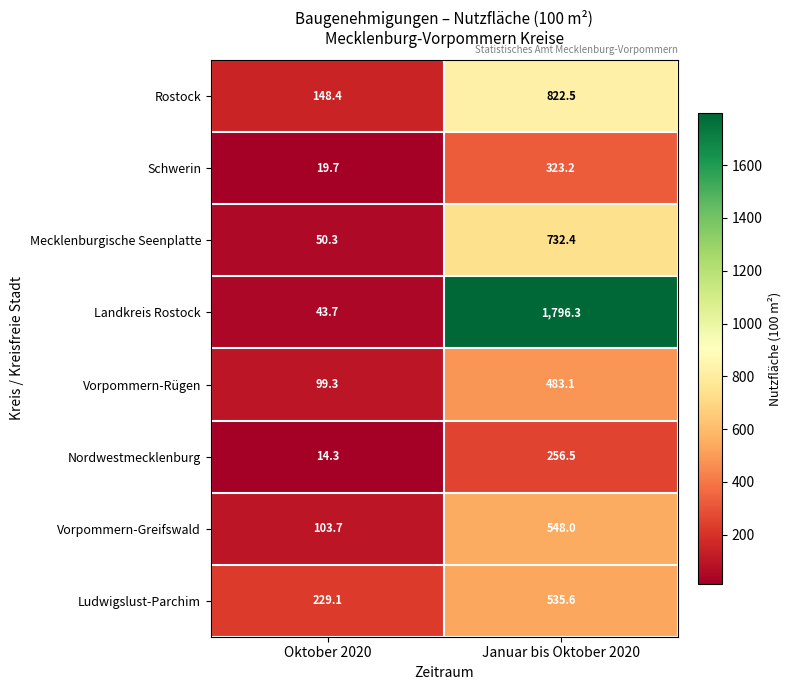

The value of Landkreis Rostock at Oktober 2020 is 19.4. True or false?

False